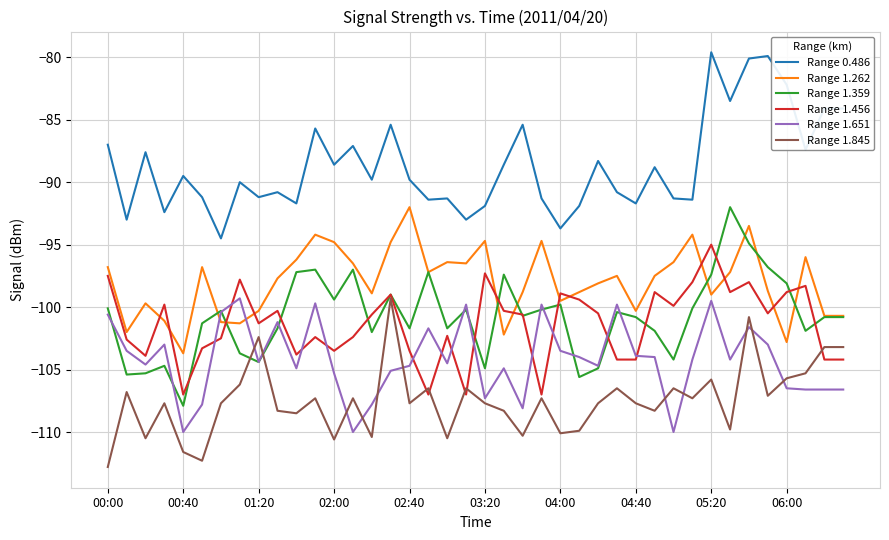

How many lines are shown in the chart?

6